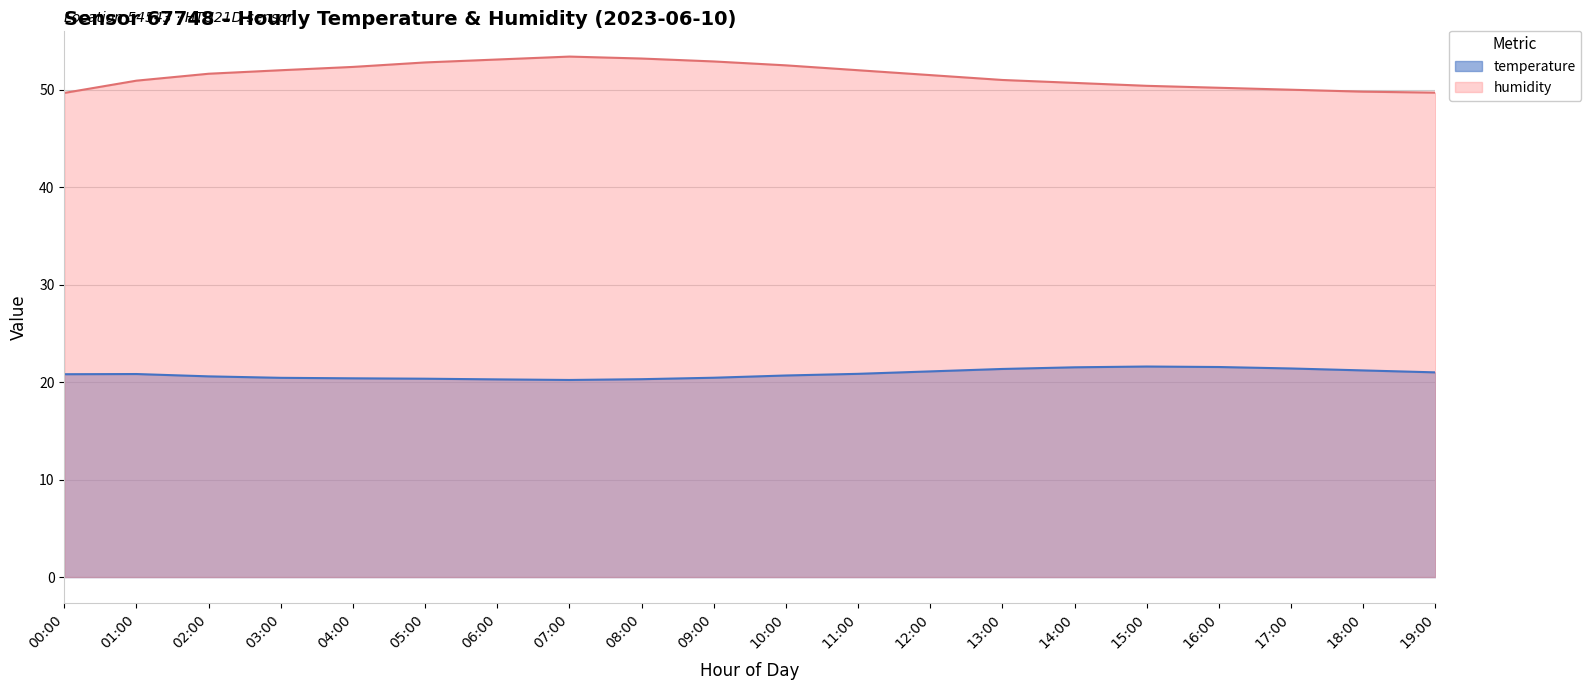

True or false: temperature and humidity intersect in this chart.

False